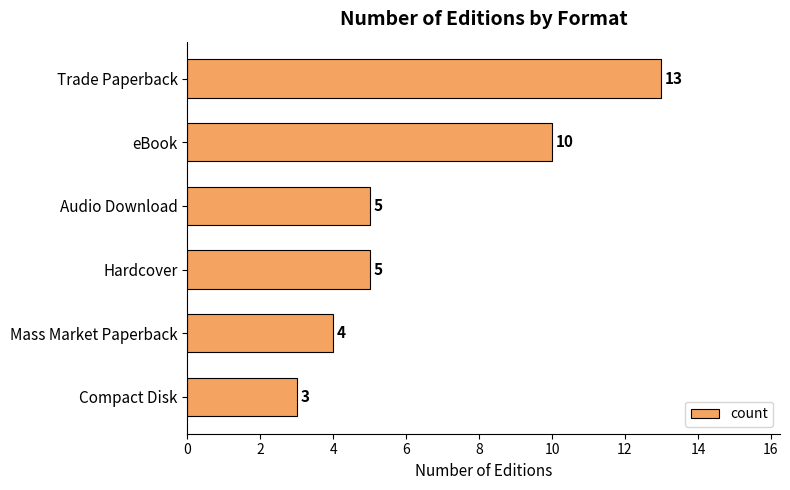

Reading top to bottom, extract all data points from this chart.

13	10	5	5	4	3